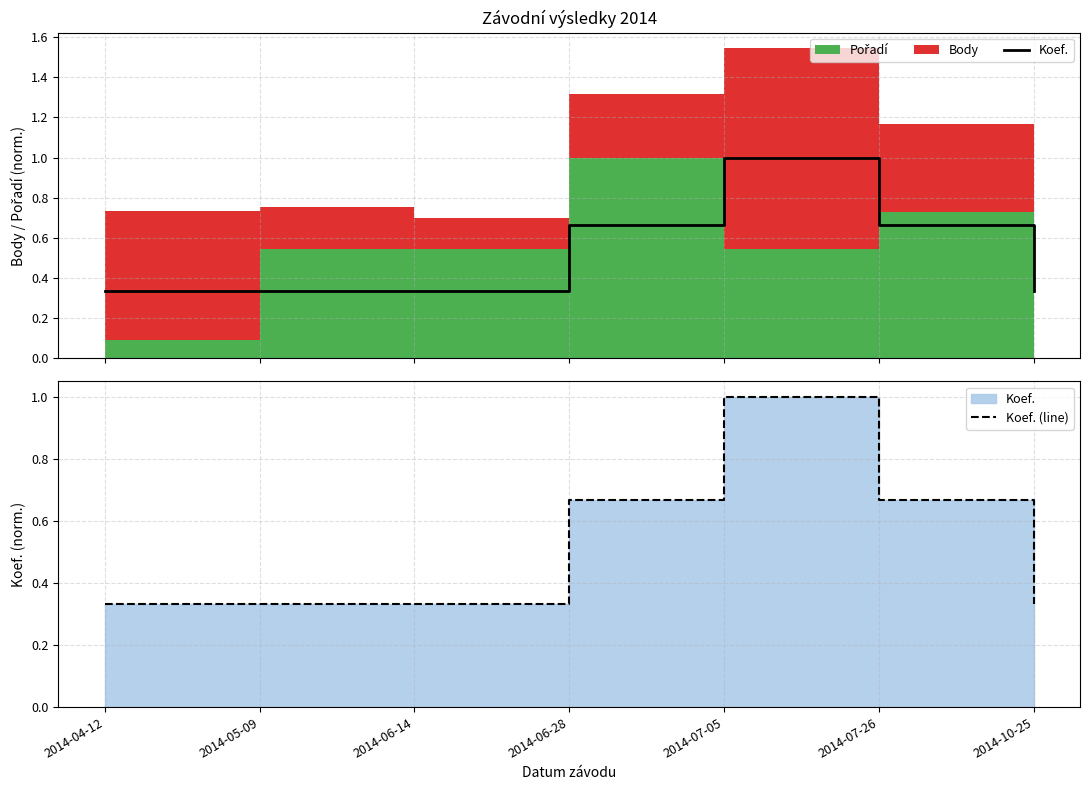

What is the sum of all Koef. (line) values?

3.7